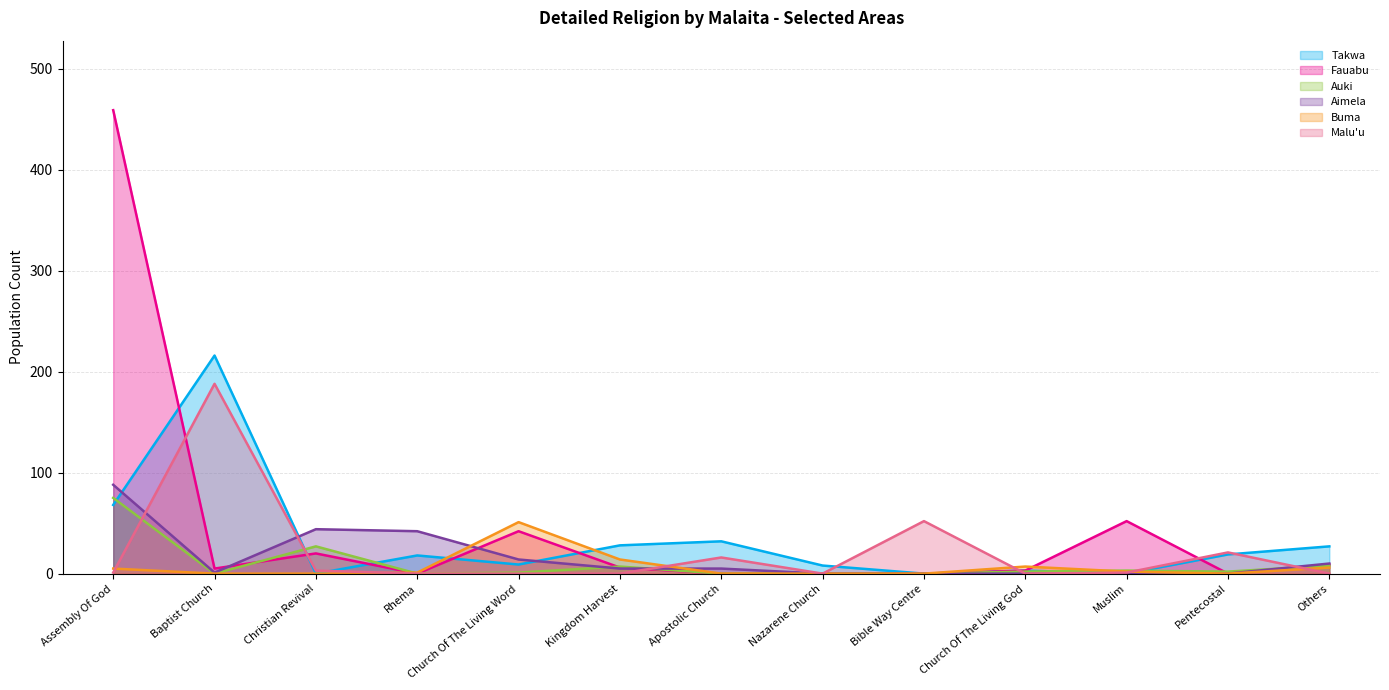

True or false: Malu'u and Takwa intersect in this chart.

True